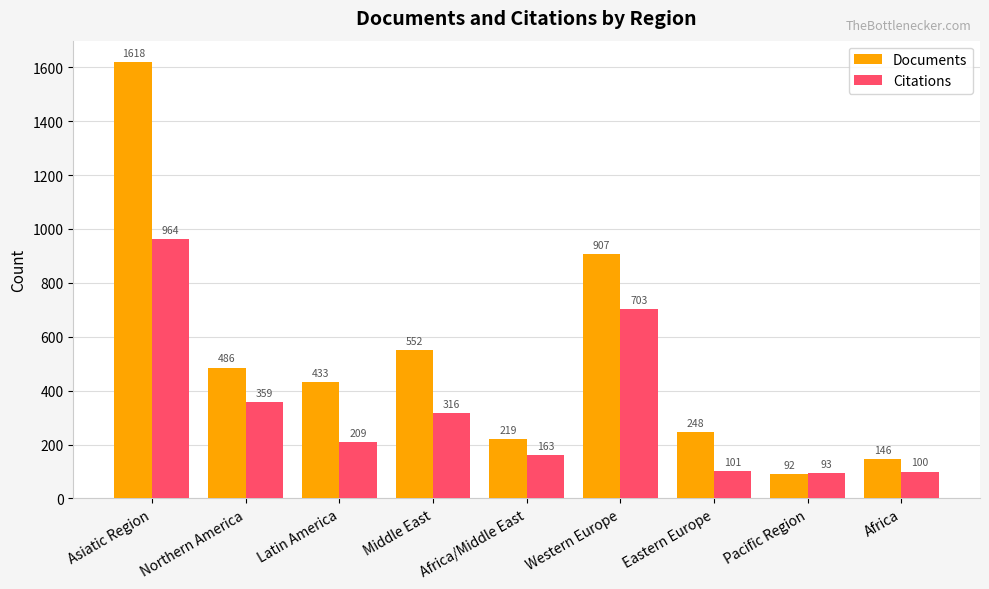

Count the number of categories in the chart.

9